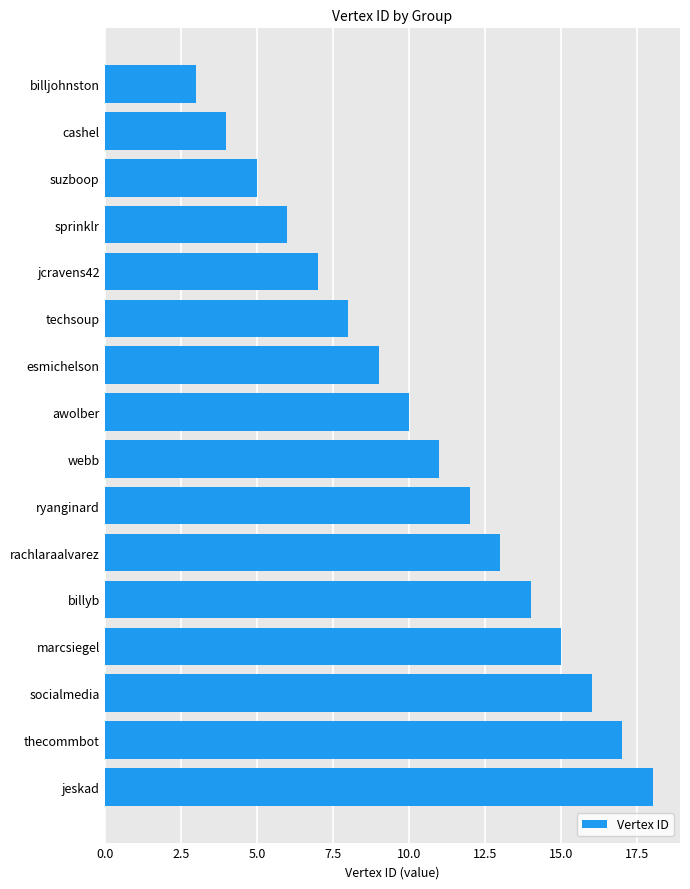

What is the change in value from marcsiegel to awolber?

-5